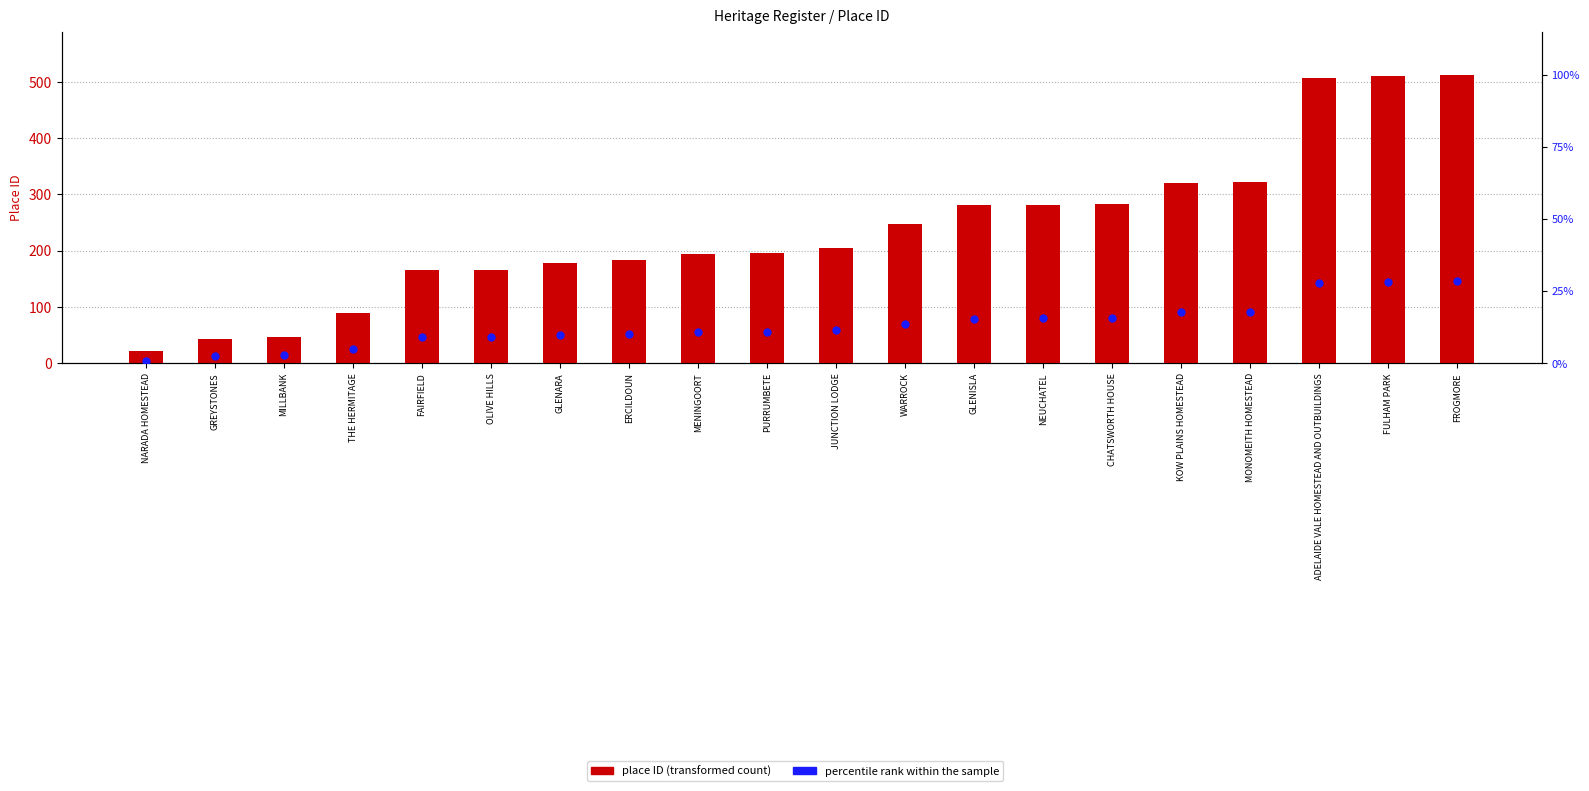

What are all the series names shown in the legend?

place ID (transformed count), percentile rank within the sample